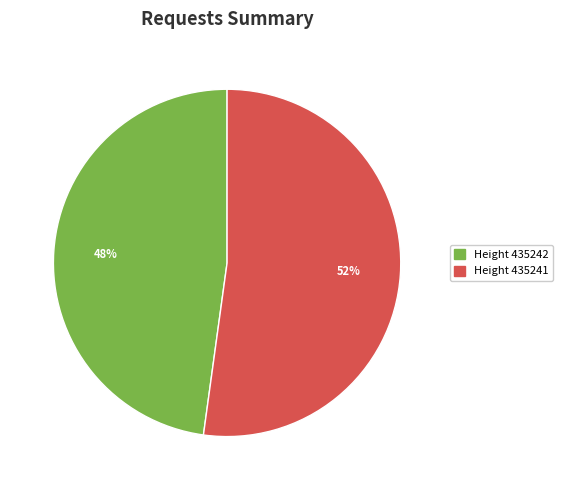

To the nearest percent, what is the difference between the largest and smallest slice percentages?

4%